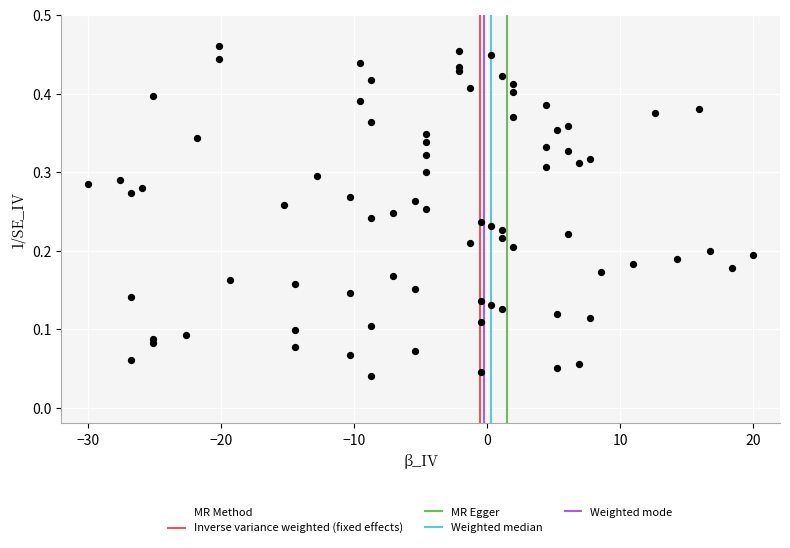

What is the range of X values (max minus min)?

50.0